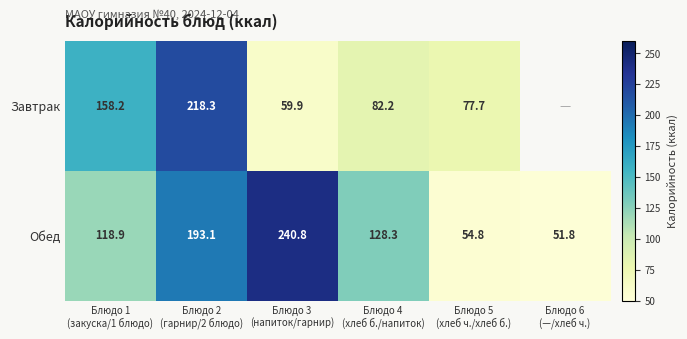

What is the highest value of the Обед series?

240.8